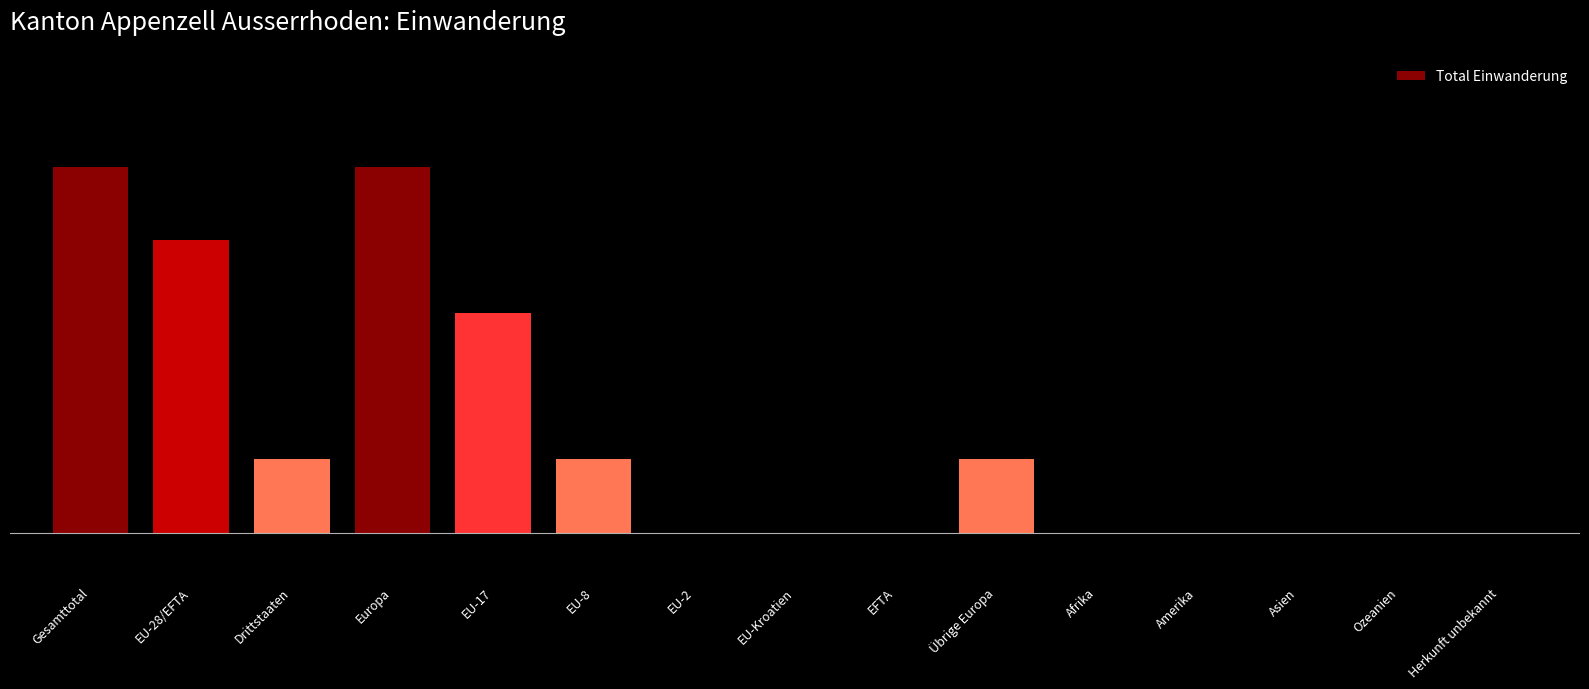

How many bars are there in total?

15